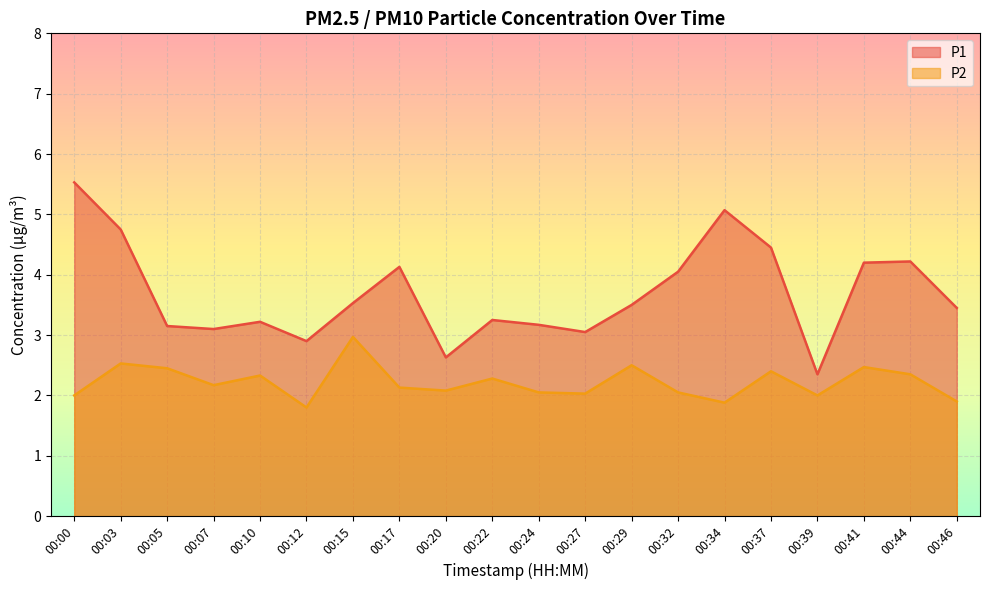

Which label corresponds to the smallest value in the chart?

00:12